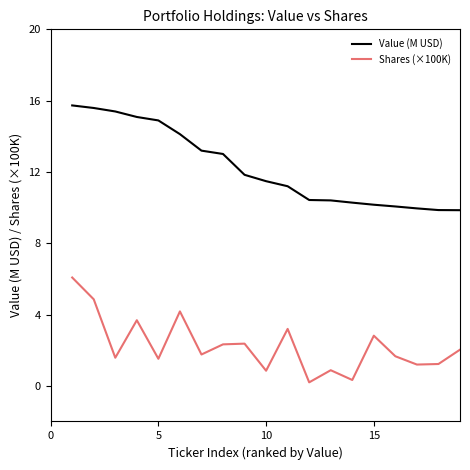

What is the greatest value displayed?

15.7